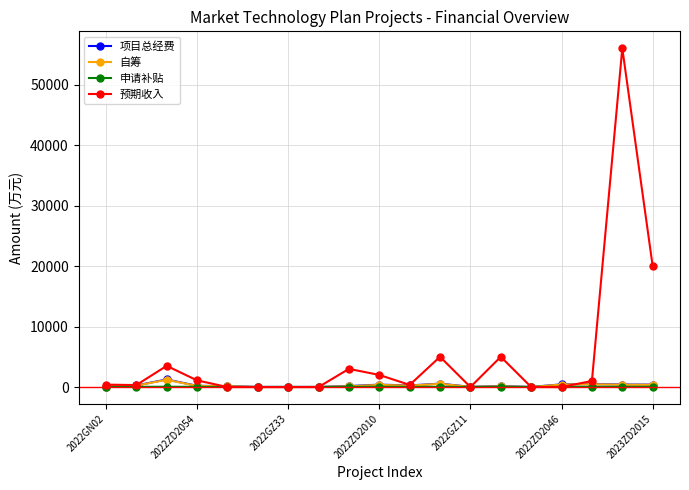

True or false: 项目总经费 has more than 1 interior local peaks.

True